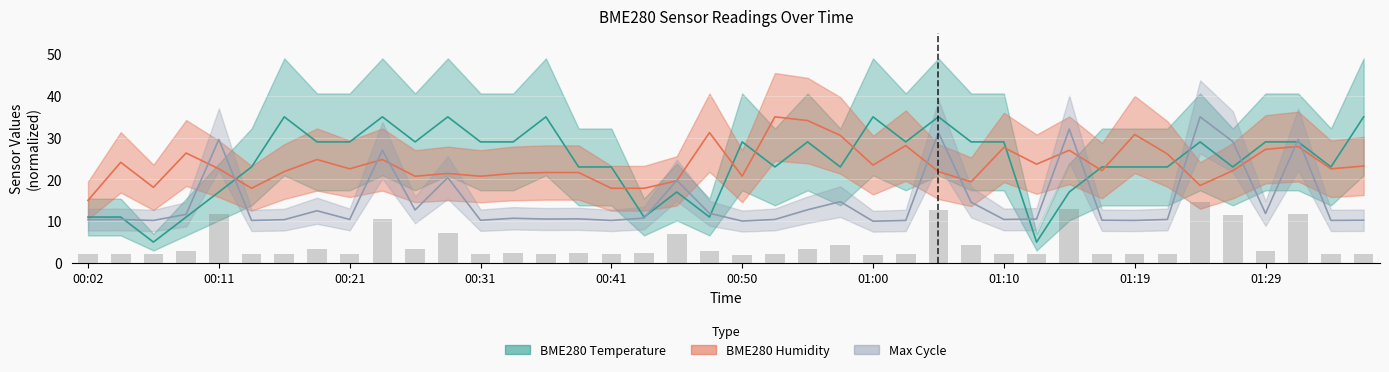

What position from the right is 01:29?

4